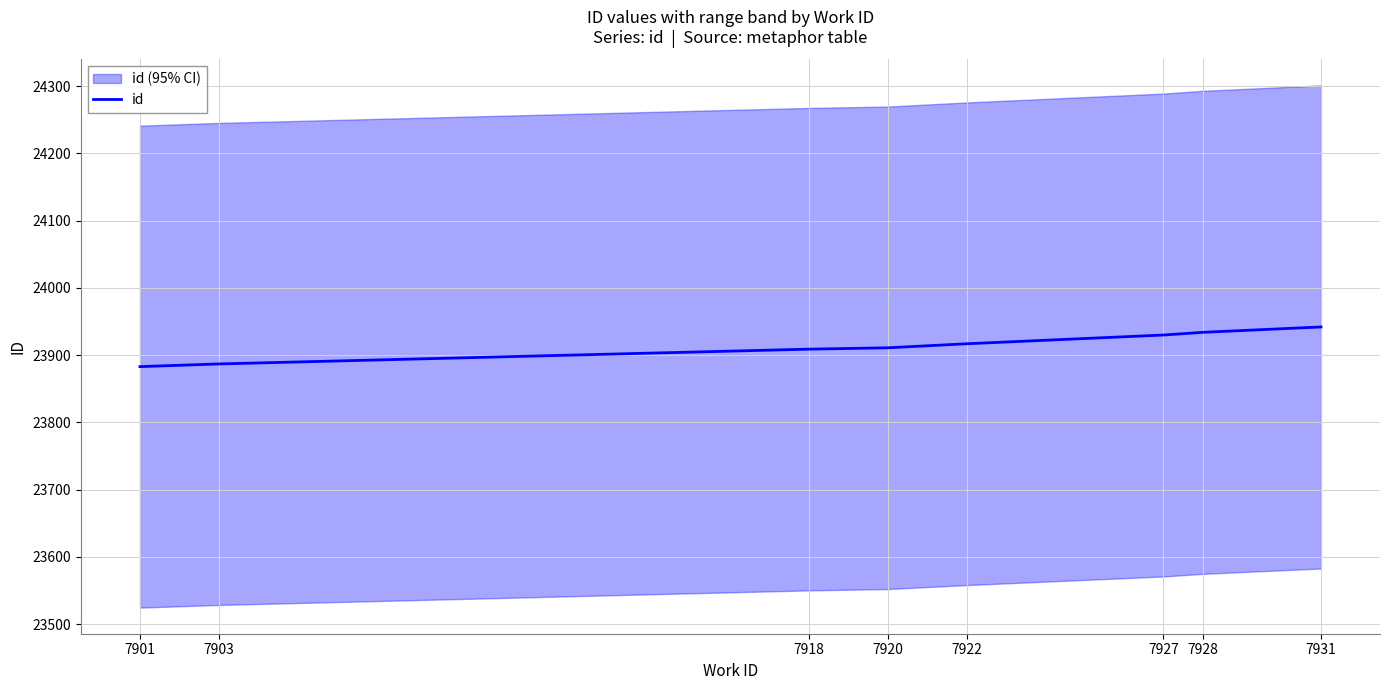

What is the difference between the maximum and minimum values?

59